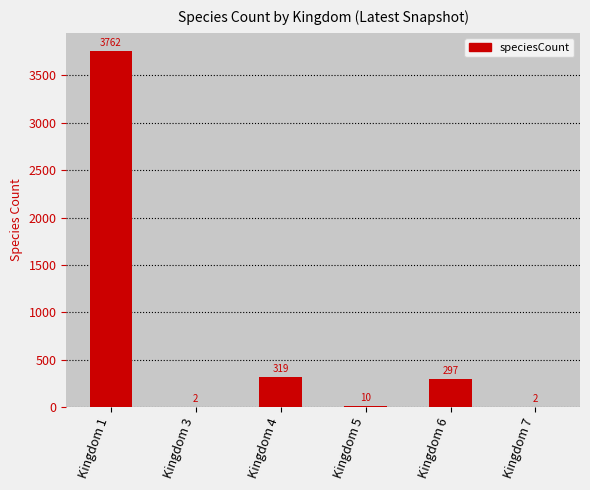

What is the sum of the values at Kingdom 6 and Kingdom 3?

299